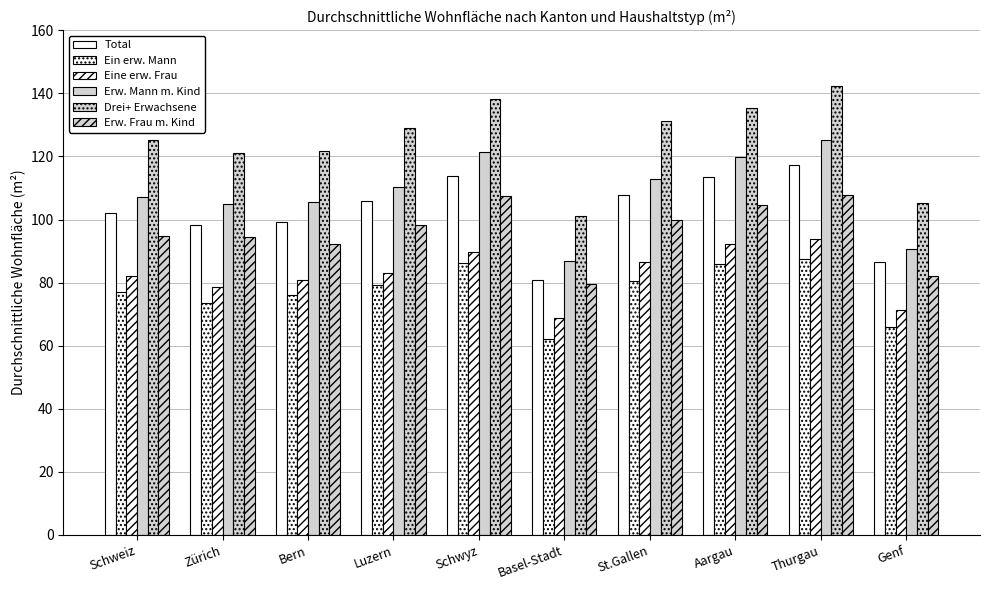

Between Schweiz and St.Gallen, which is larger?

St.Gallen